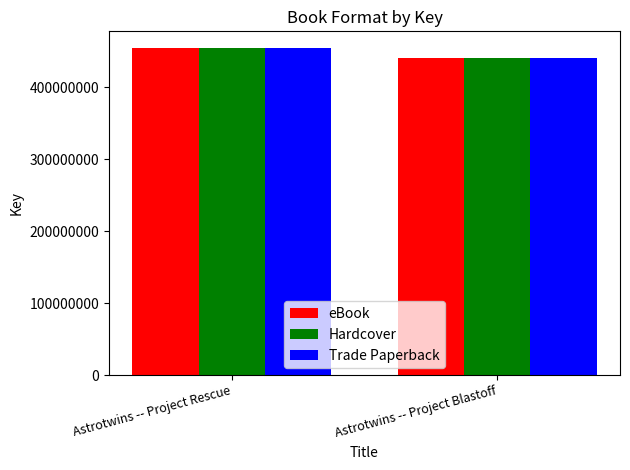

How many data points in eBook are less than 455093244?

1